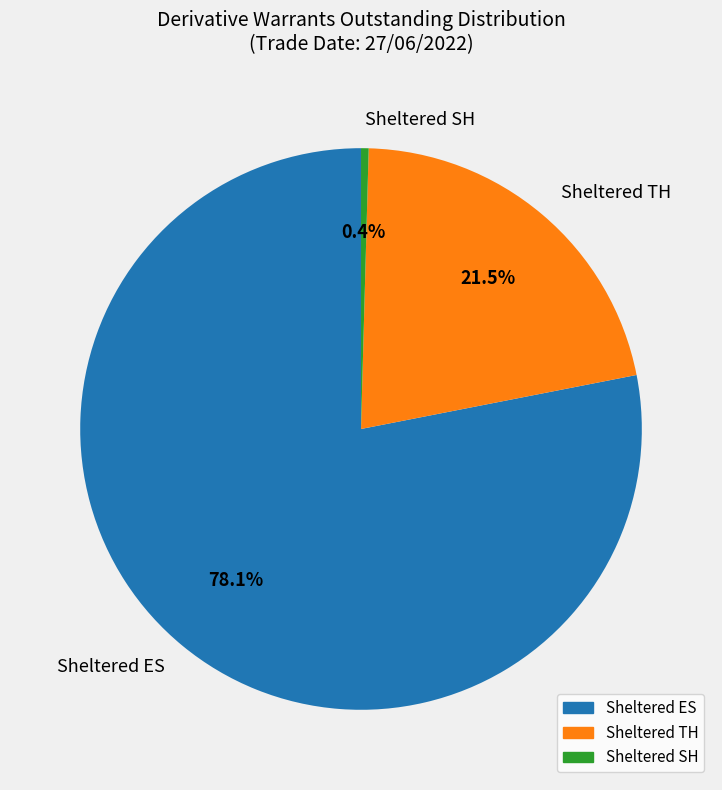

Do Sheltered TH and Sheltered SH together represent more than half of the pie?

No